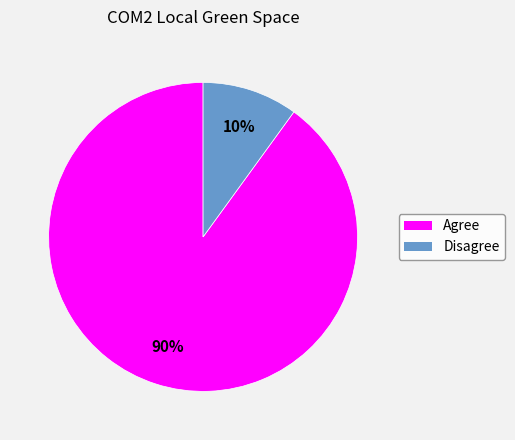

What is the largest slice in the pie chart?

Agree